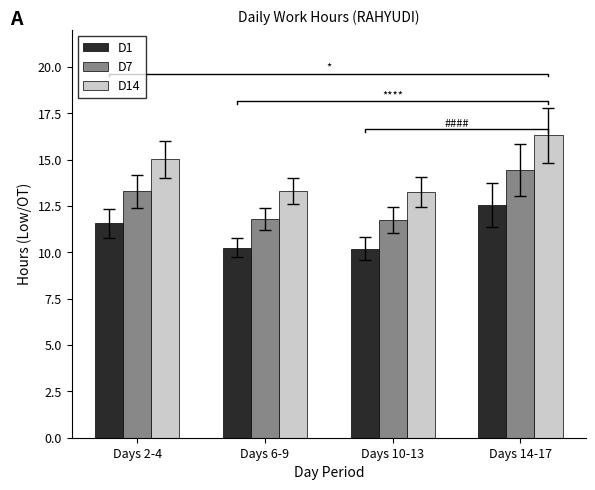

List the series in order of their overall mean, lowest first.

D1, D7, D14